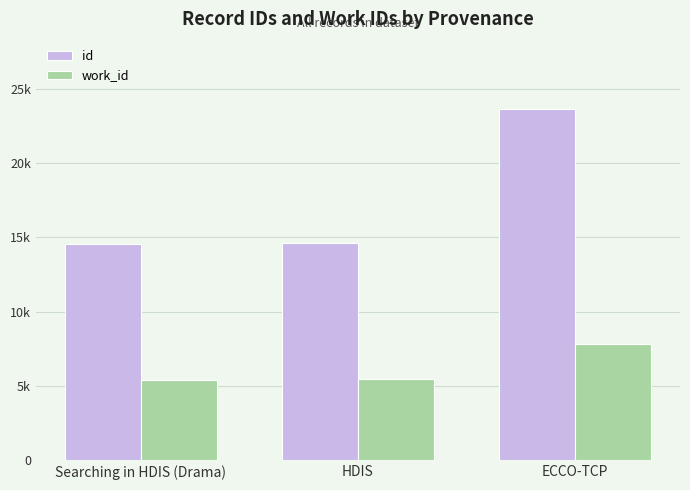

What are all the series names shown in the legend?

id, work_id